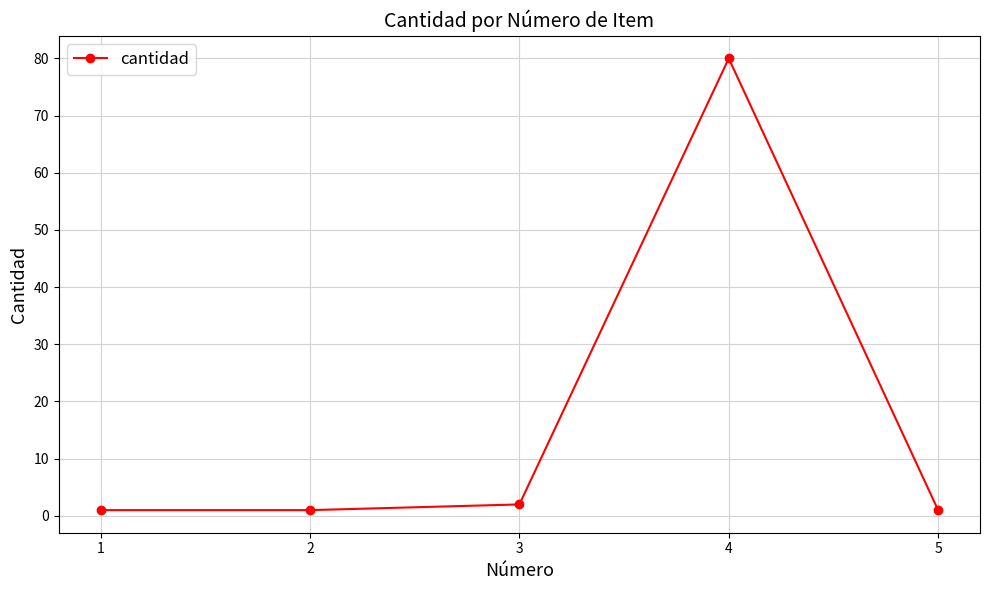

Reading right to left, extract all data points from this chart.

5=1	4=80	3=2	2=1	1=1